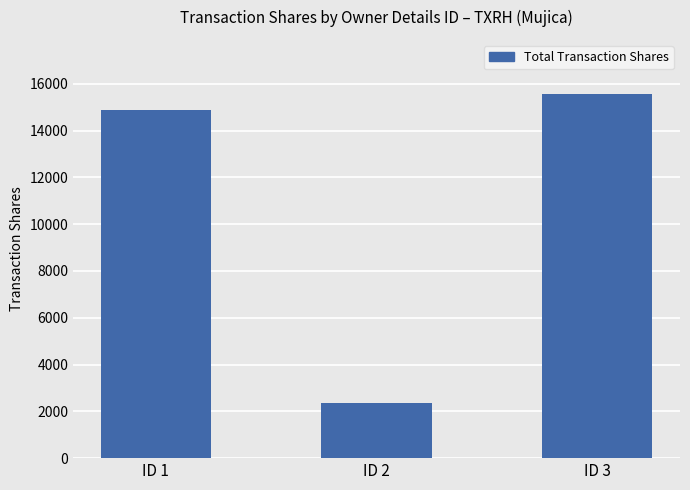

What is the change in value from ID 1 to ID 2?

-12500